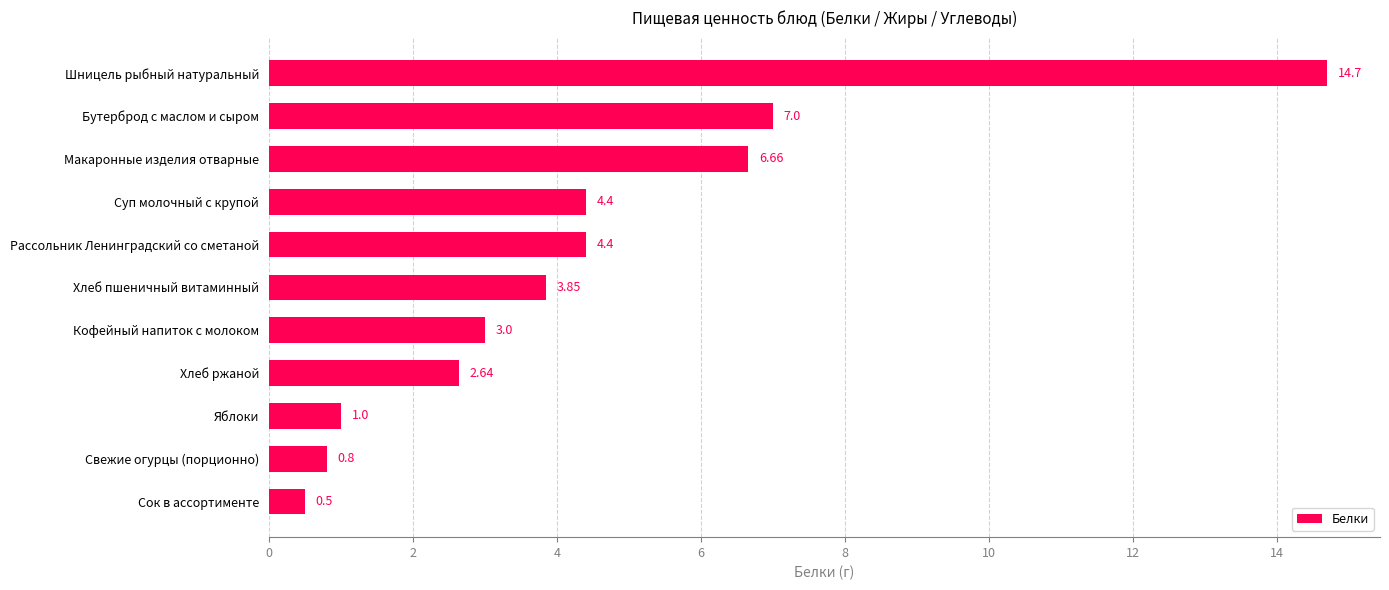

What is the label of the 6th bar from the top?

Хлеб пшеничный витаминный